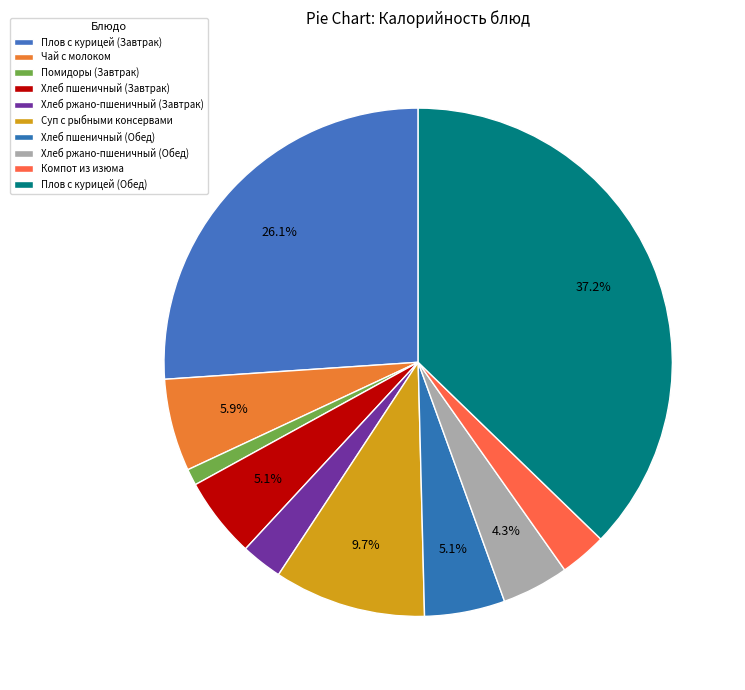

Which category has the smallest portion of the pie?

Помидоры (Завтрак)